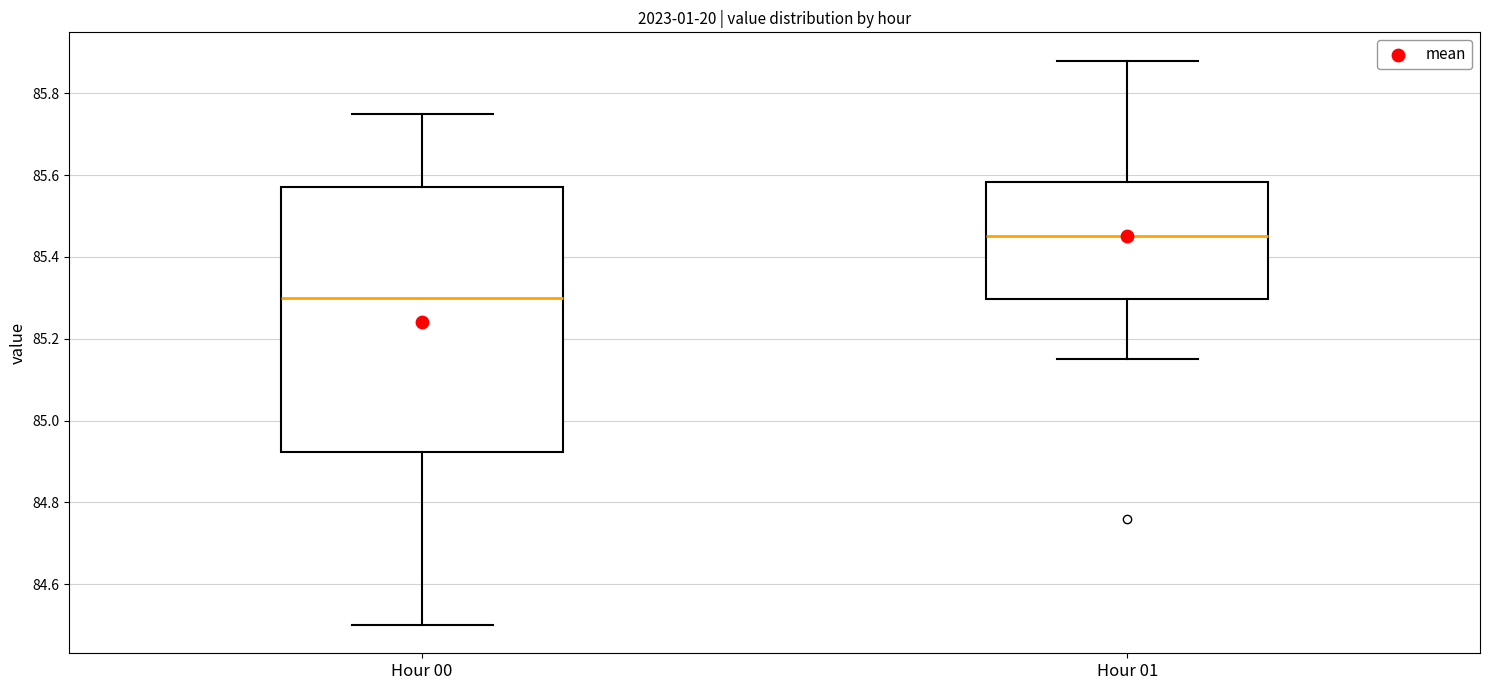

Reading left to right, read every box against the y-axis: the position of its median line, the range the box covers, and the ends of its whiskers. The values are not printed on the chart, so give them approximately, as read against the axis.

Hour 00: median 85.30, box 84.92 to 85.58, whiskers 84.50 to 85.76
Hour 01: median 85.46, box 85.30 to 85.58, whiskers 85.16 to 85.88